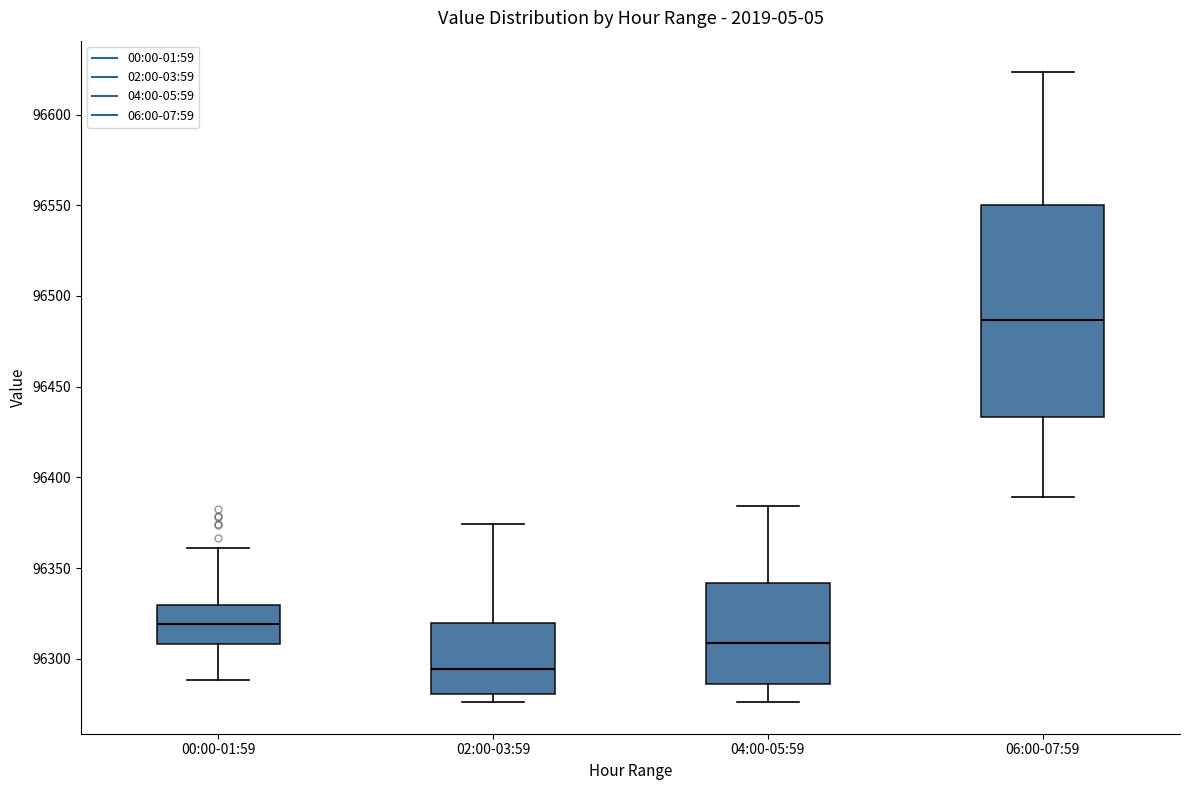

Which box is the tallest, from its lower edge to its upper edge?

06:00-07:59